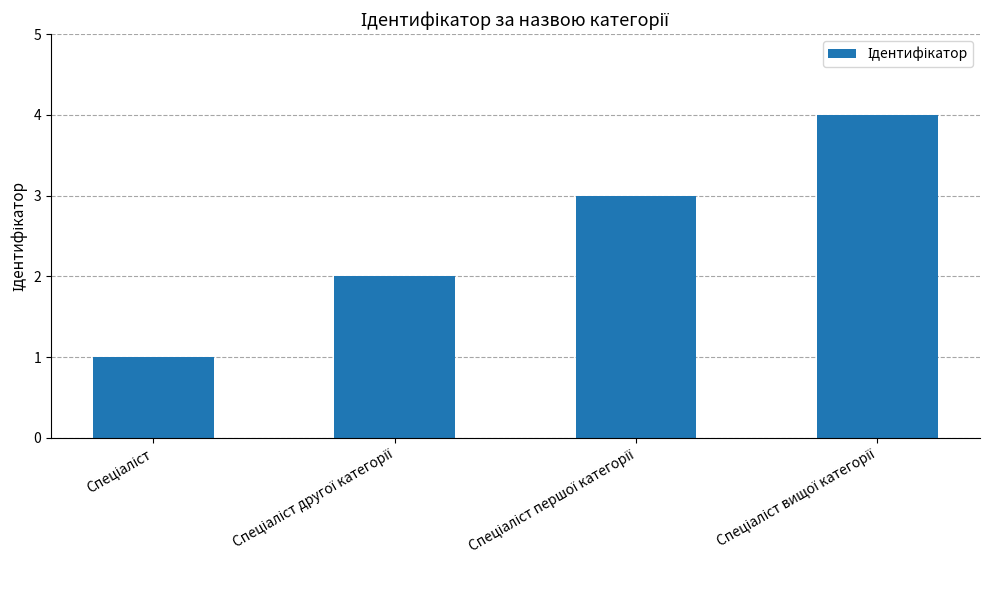

What is the greatest value displayed?

4